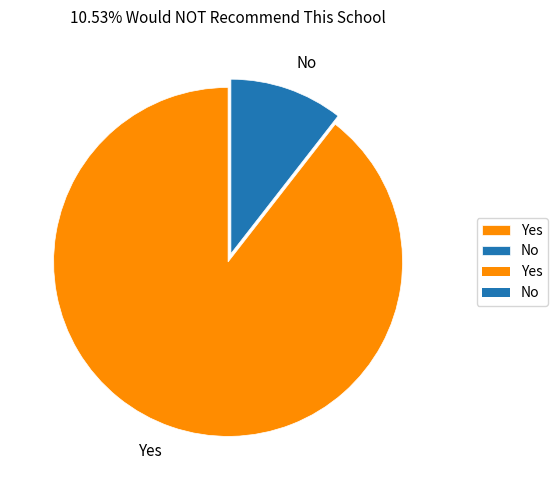

What is the largest slice in the pie chart?

Yes